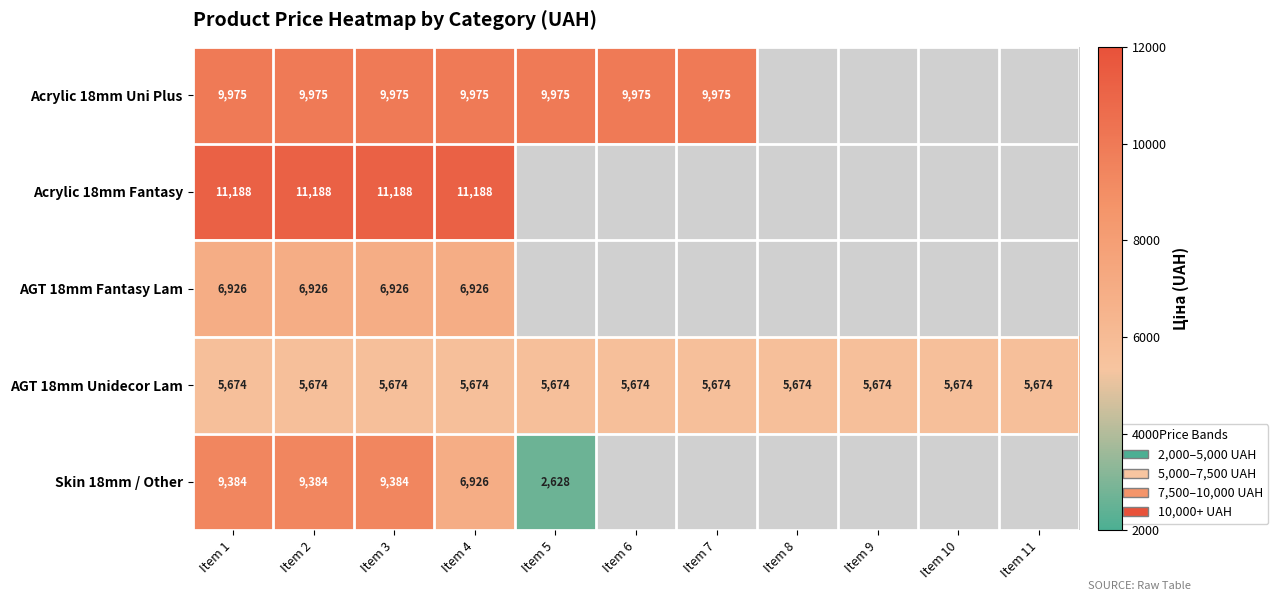

Is the value of AGT 18mm Fantasy Lam at Item 1 greater than the value of AGT 18mm Unidecor Lam at Item 11?

Yes